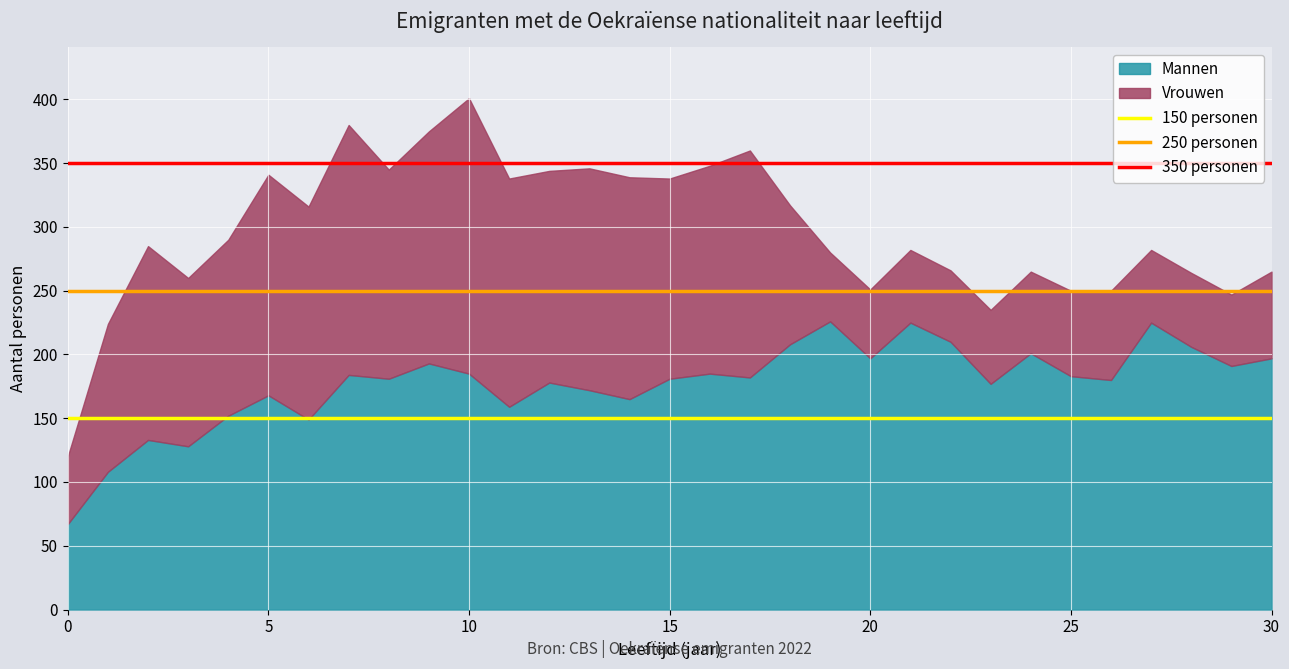

What is the sum of all 350 personen values?

700